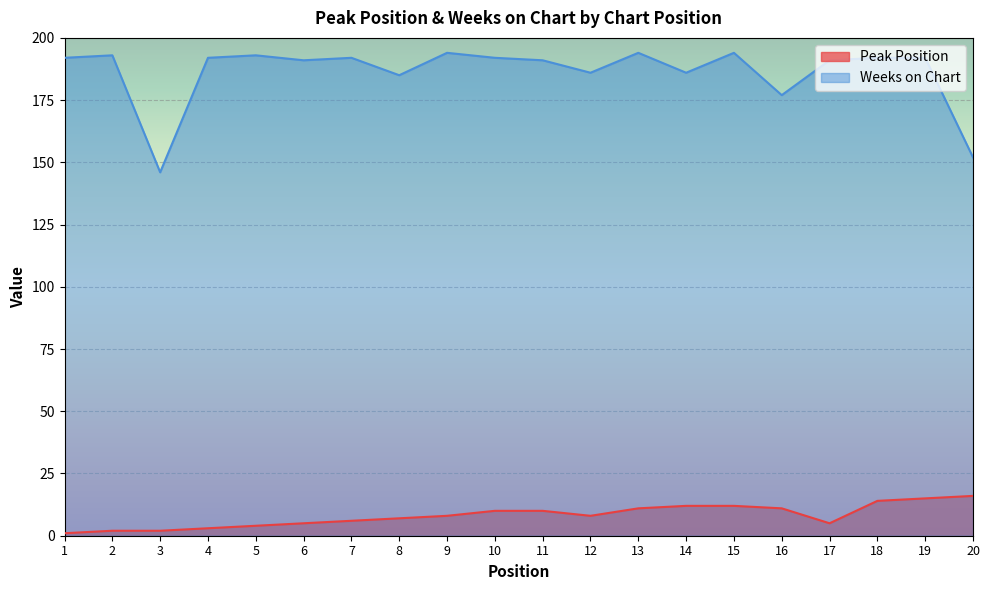

Does the chart display data point markers on the line(s)?

No